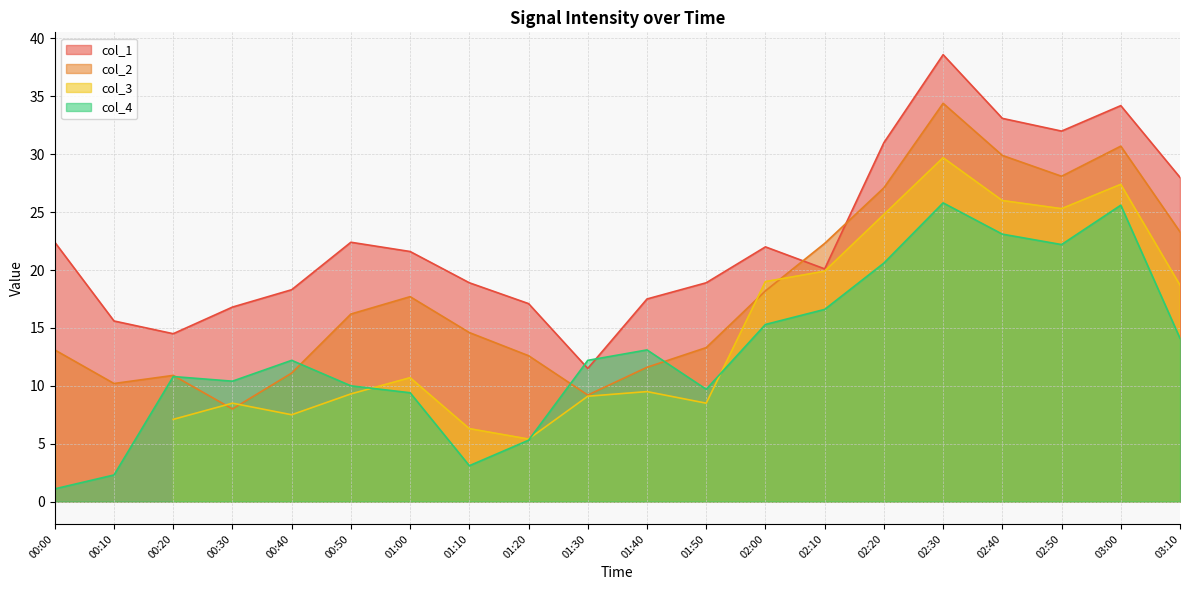

True or false: col_2 has a value of 7.4 at 00:40.

False